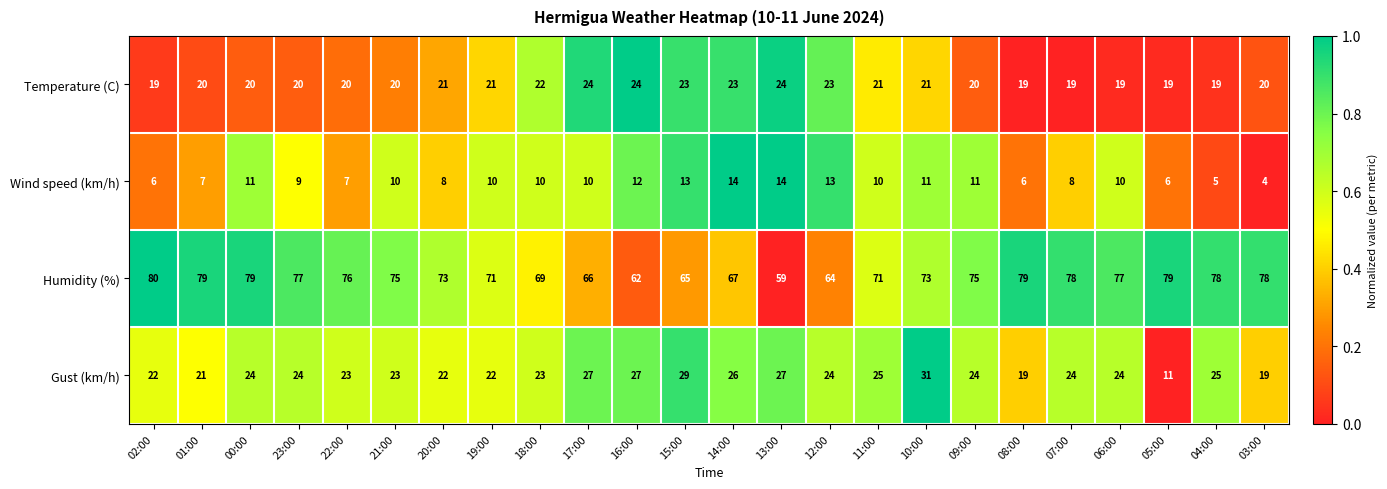

Which category has the highest value across all series?

02:00